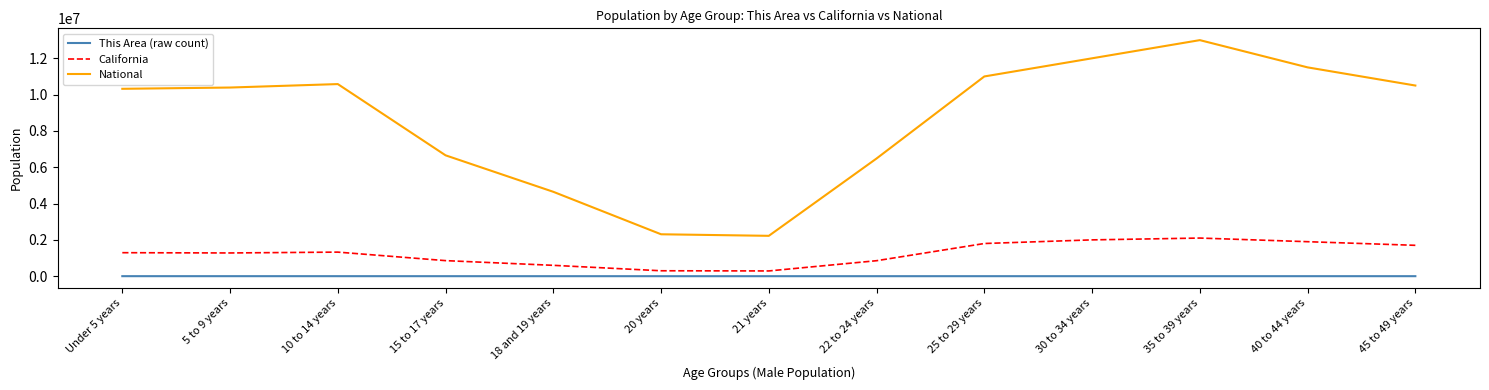

Does the chart have visible grid lines?

No